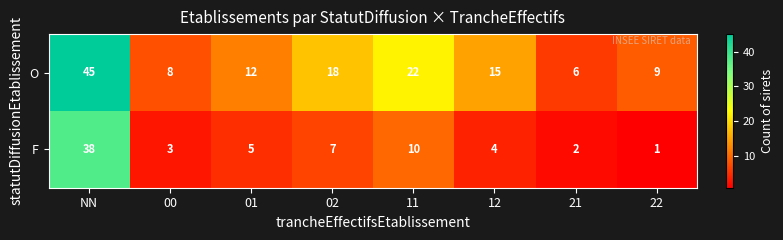

What is the sum of all F values?

70